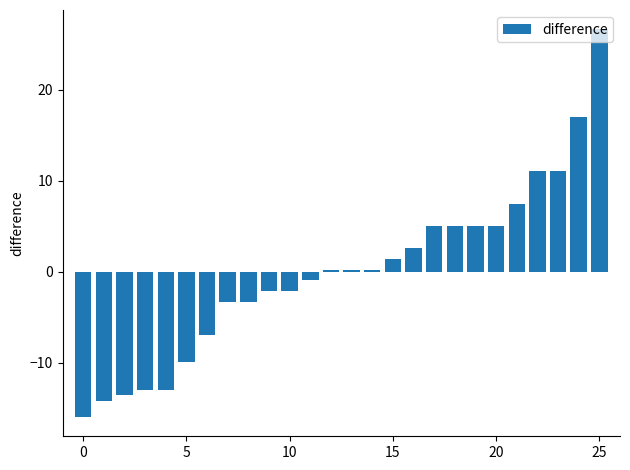

What is the difference between the maximum and second lowest values?

40.8